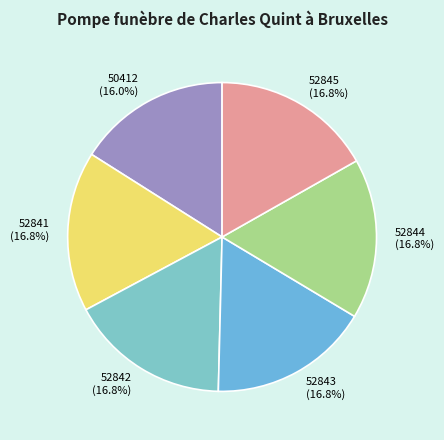

Which category has the smallest portion of the pie?

50412